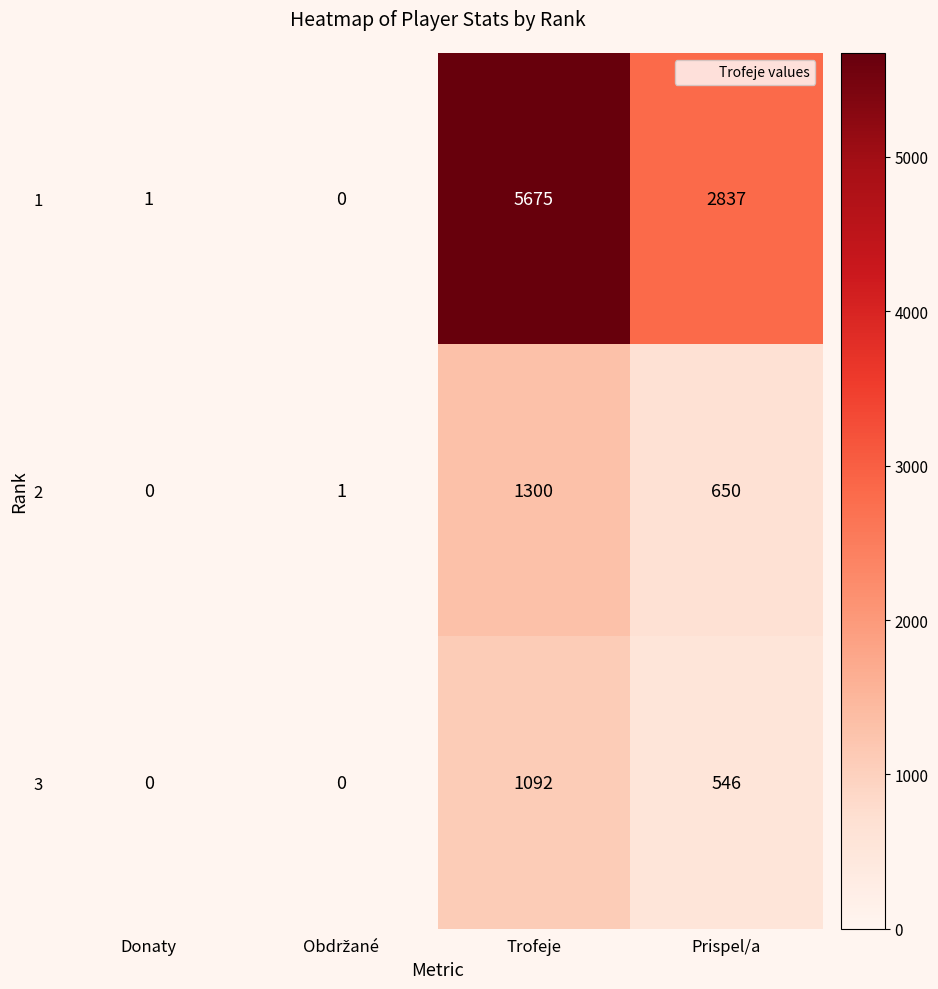

List the series in order of their peak value, highest first.

1, 2, 3